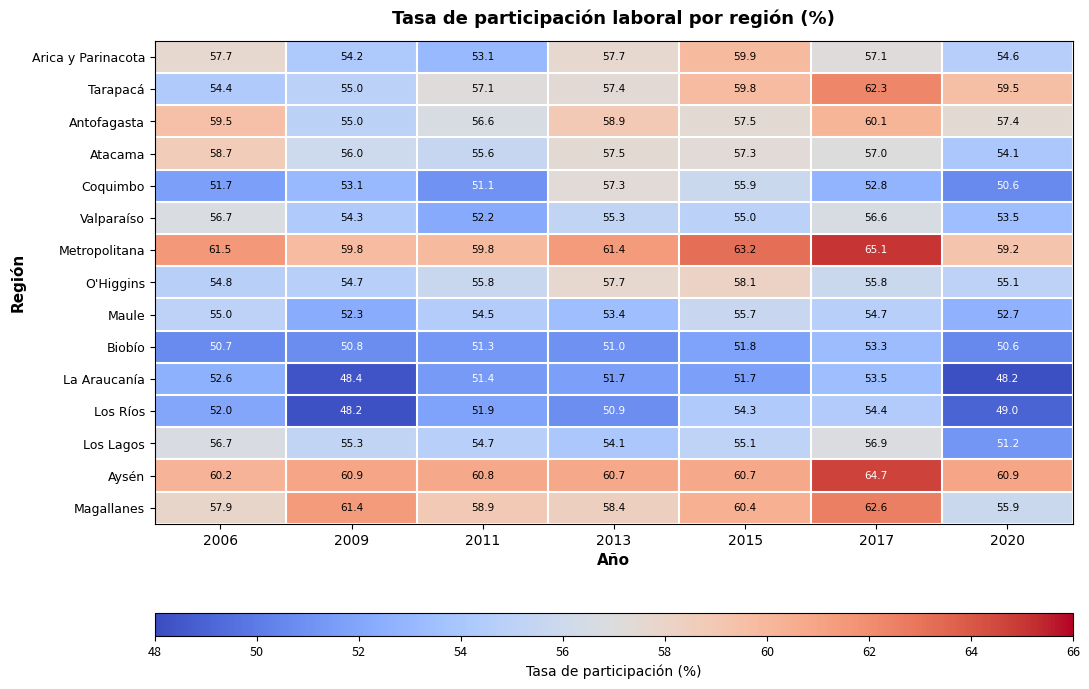

Which series changed the most between 2009 and 2015?

Los Ríos